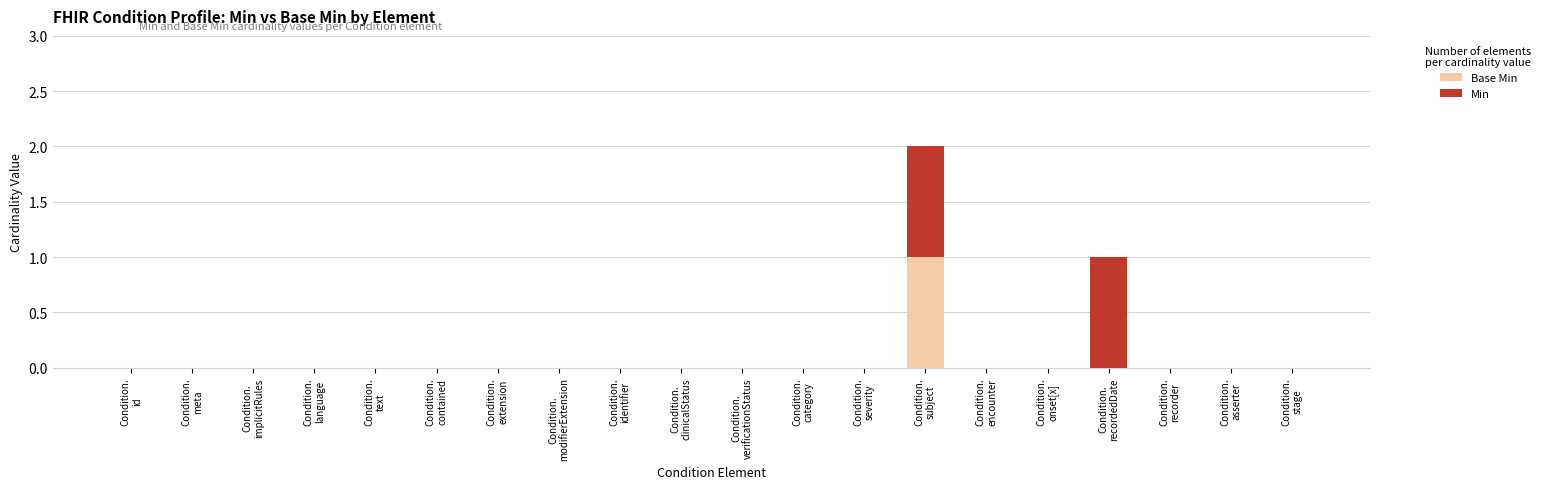

Rank the series at Condition.
id from lowest to highest value.

Base Min, Min